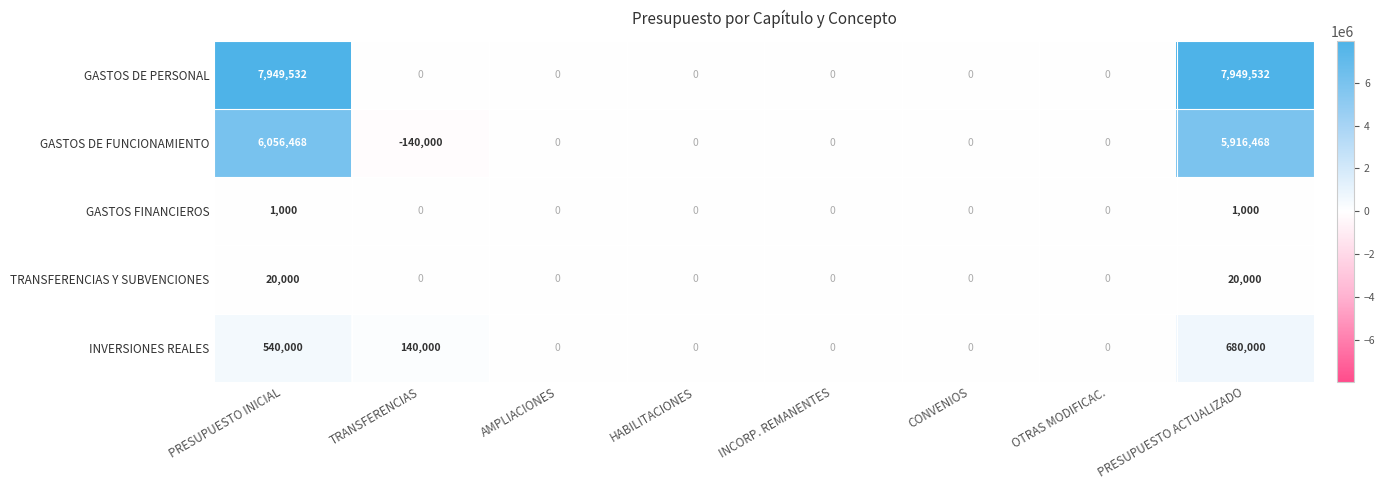

What is the sum of all GASTOS DE PERSONAL values?

15899064